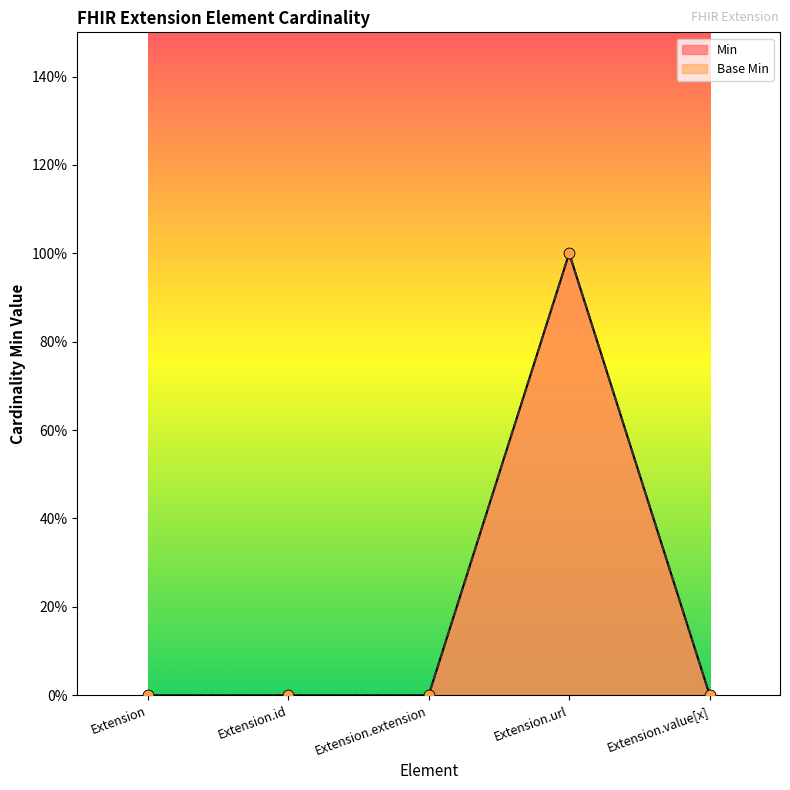

Which series has the widest spread of Y values?

Min